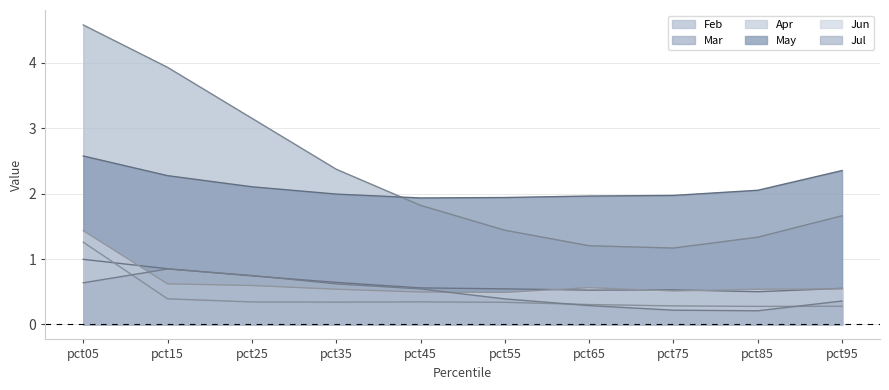

Does the chart display data point markers on the line(s)?

No